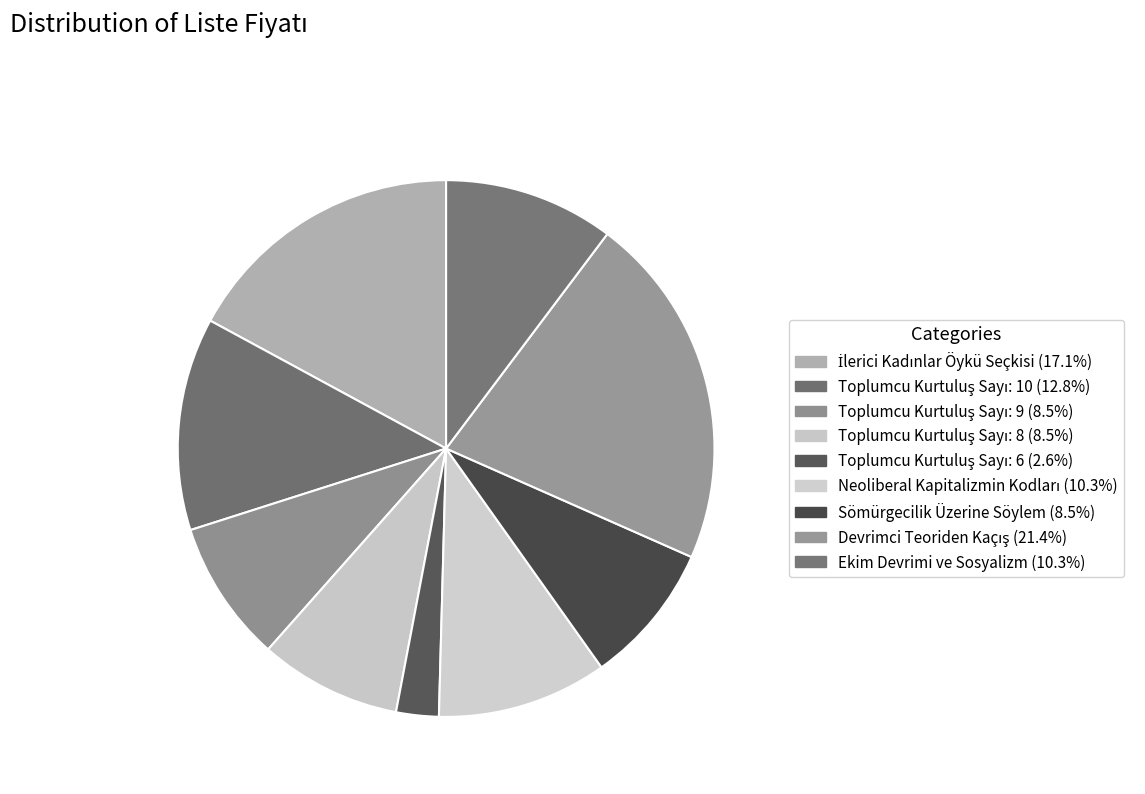

What is the largest slice in the pie chart?

Devrimci Teoriden Kaçış